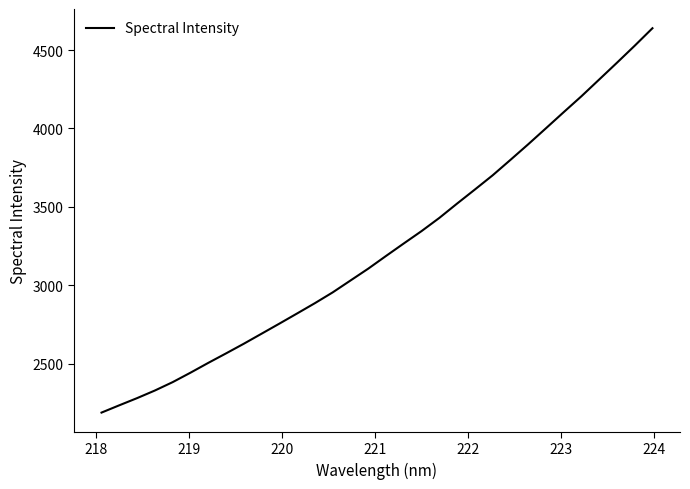

What is the sum of all values?

103752.3